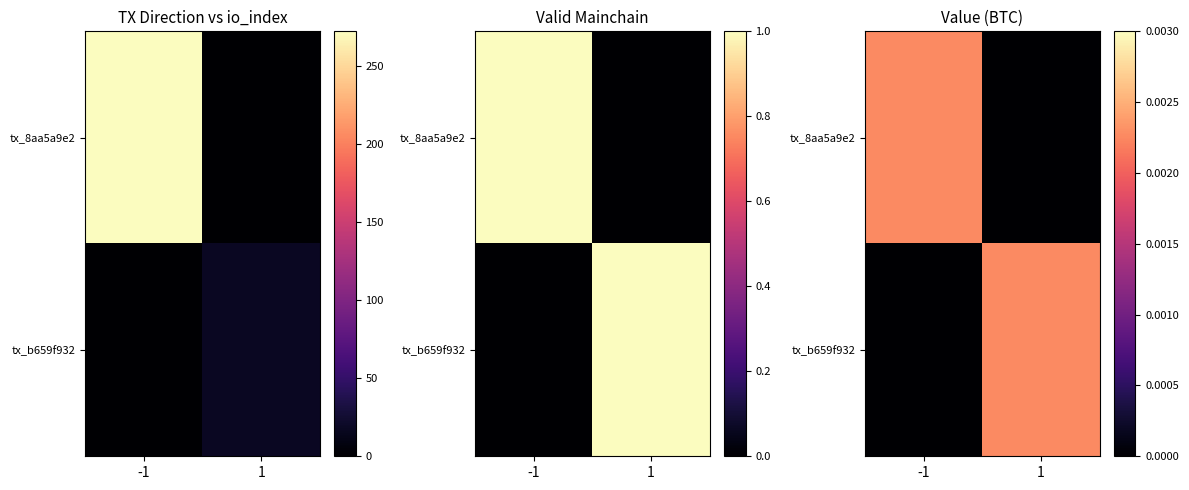

At how many categories does at least one series exceed 0?

2